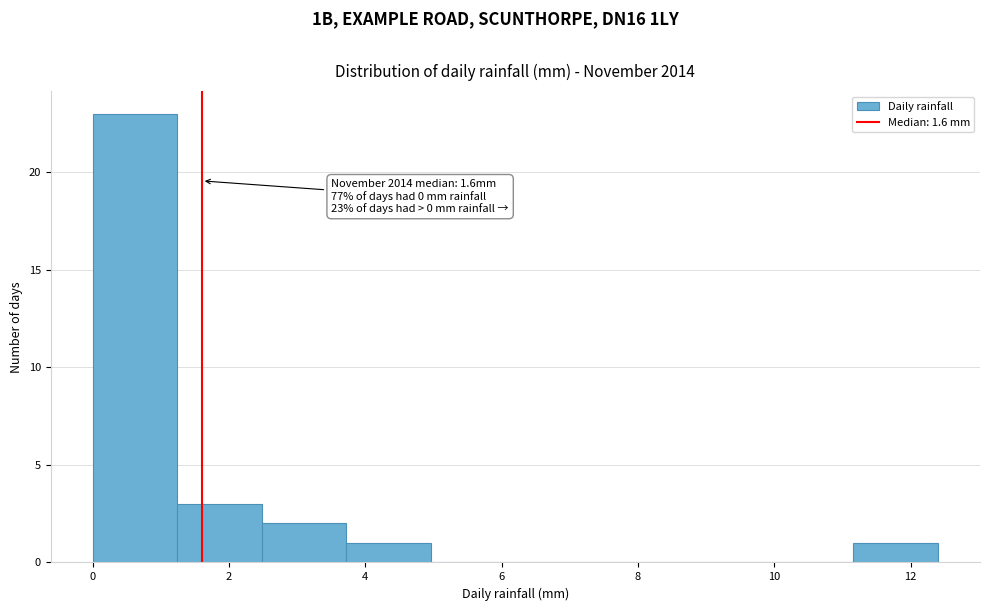

Over which range of the x-axis is the bar tallest?

0.00 to 1.24